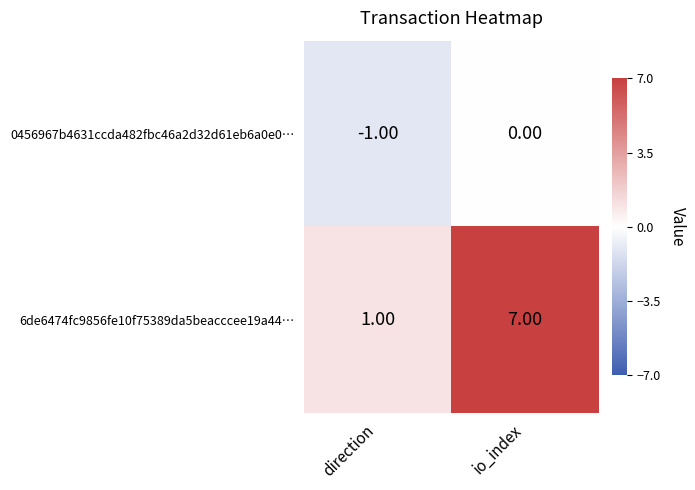

What is the sum of all 6de6474fc9856fe10f75389da5beacccee19a44… values?

8